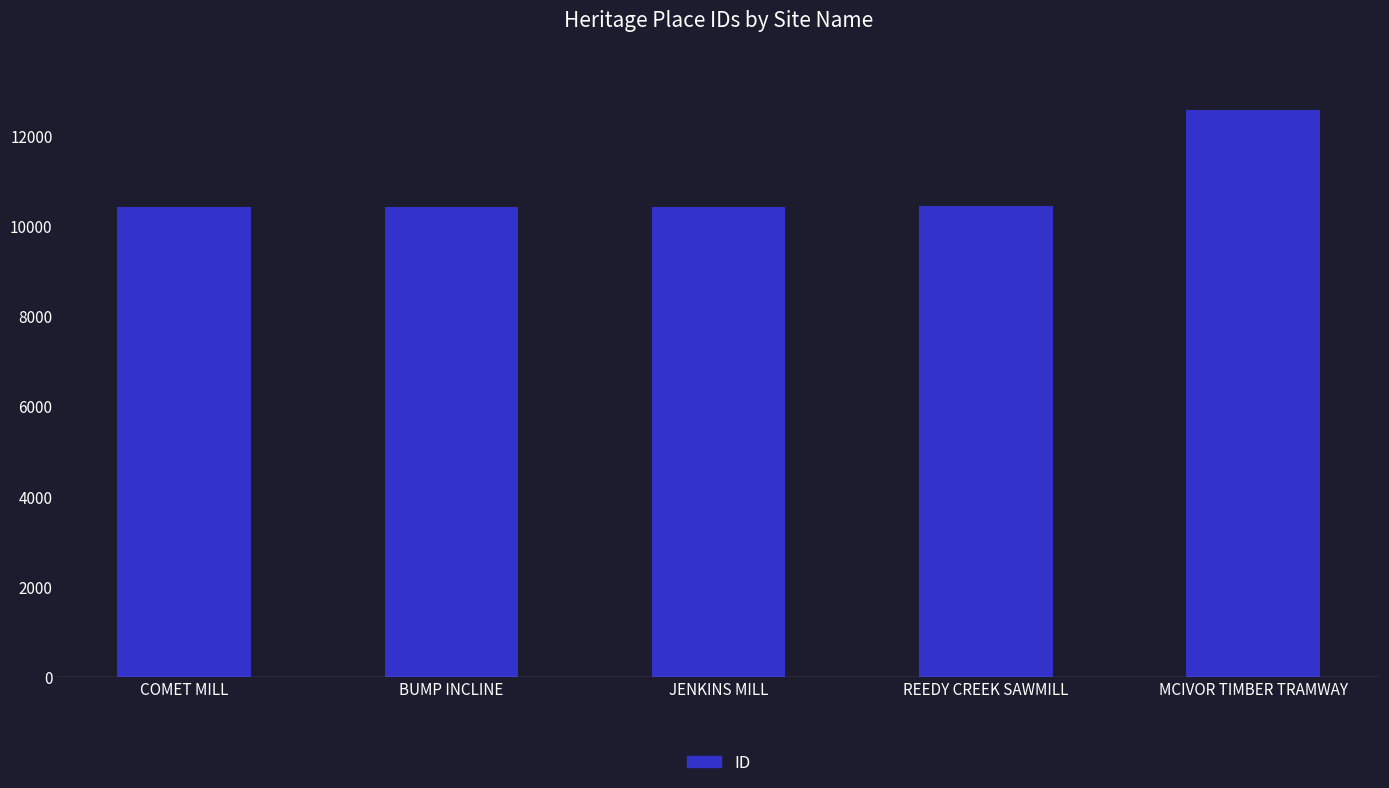

What is the ratio of the value at BUMP INCLINE to the value at MCIVOR TIMBER TRAMWAY?

0.8